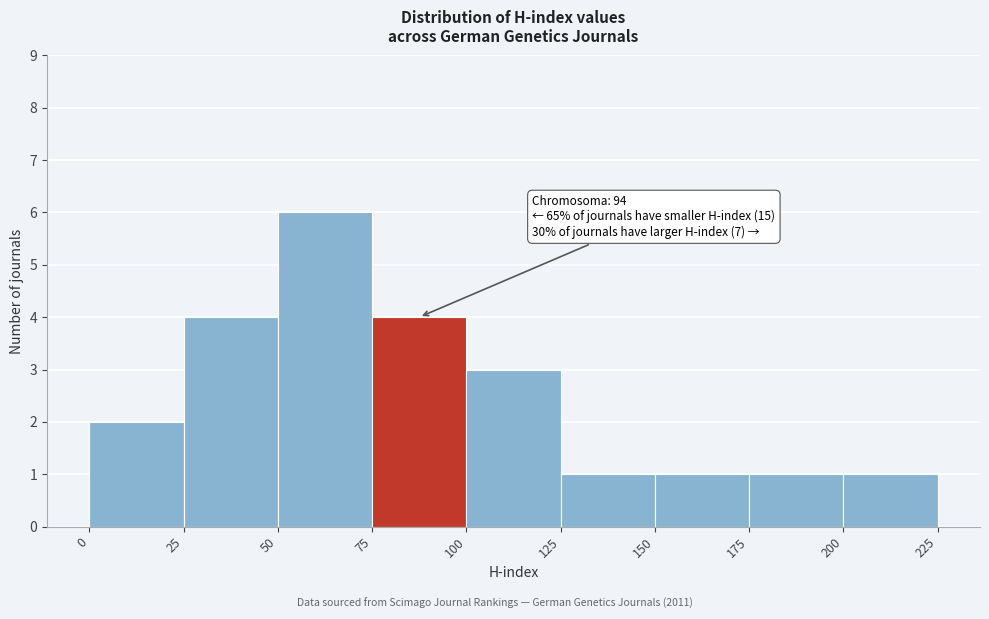

Over which range of the x-axis is the bar tallest?

50 to 75